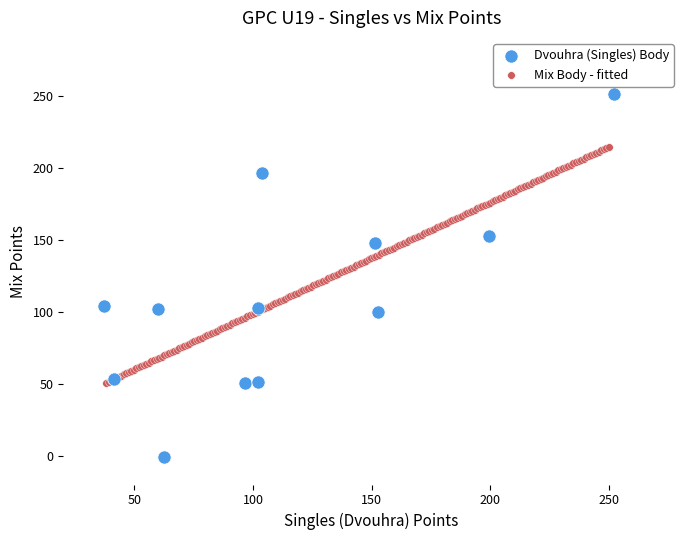

Which series has the largest Y range (max minus min)?

Dvouhra (Singles) Body